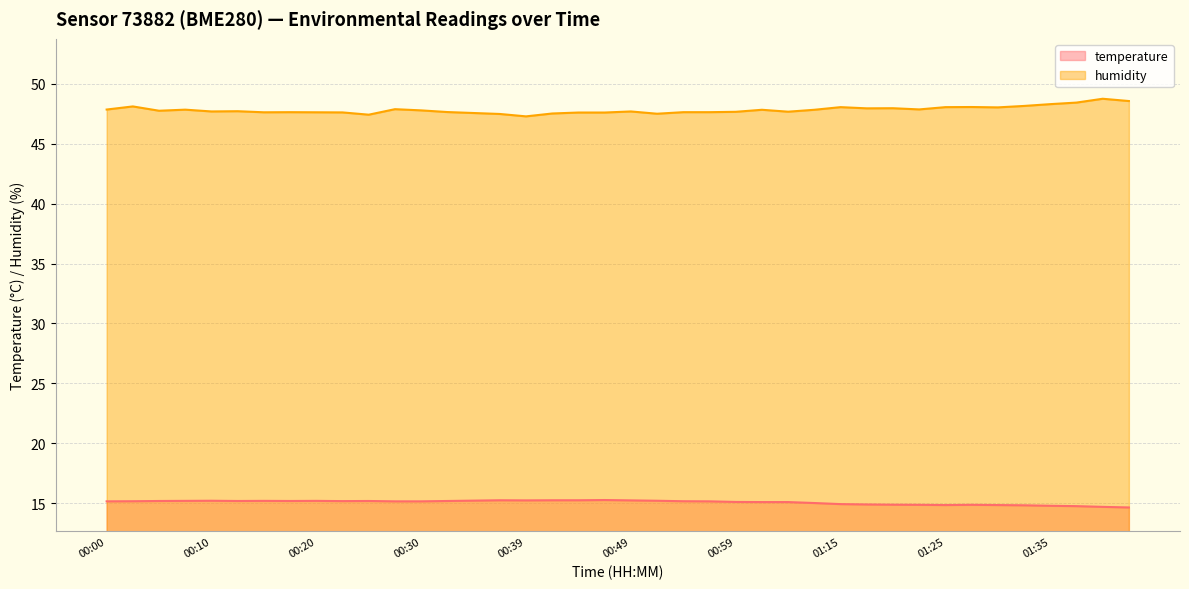

How many data points does each series have?

40